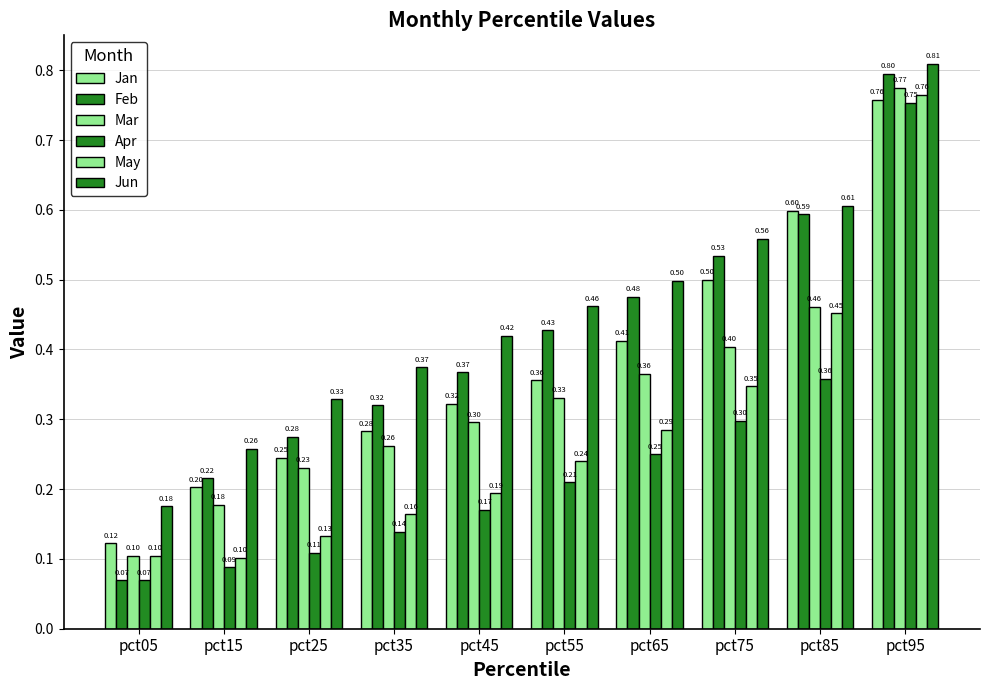

What is the smallest value displayed?

0.1